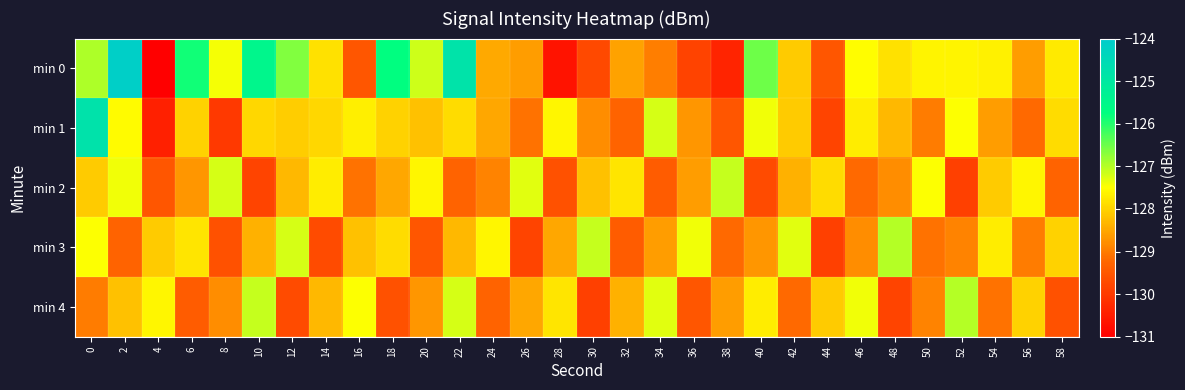

Which series has the largest range (max minus min)?

min 0